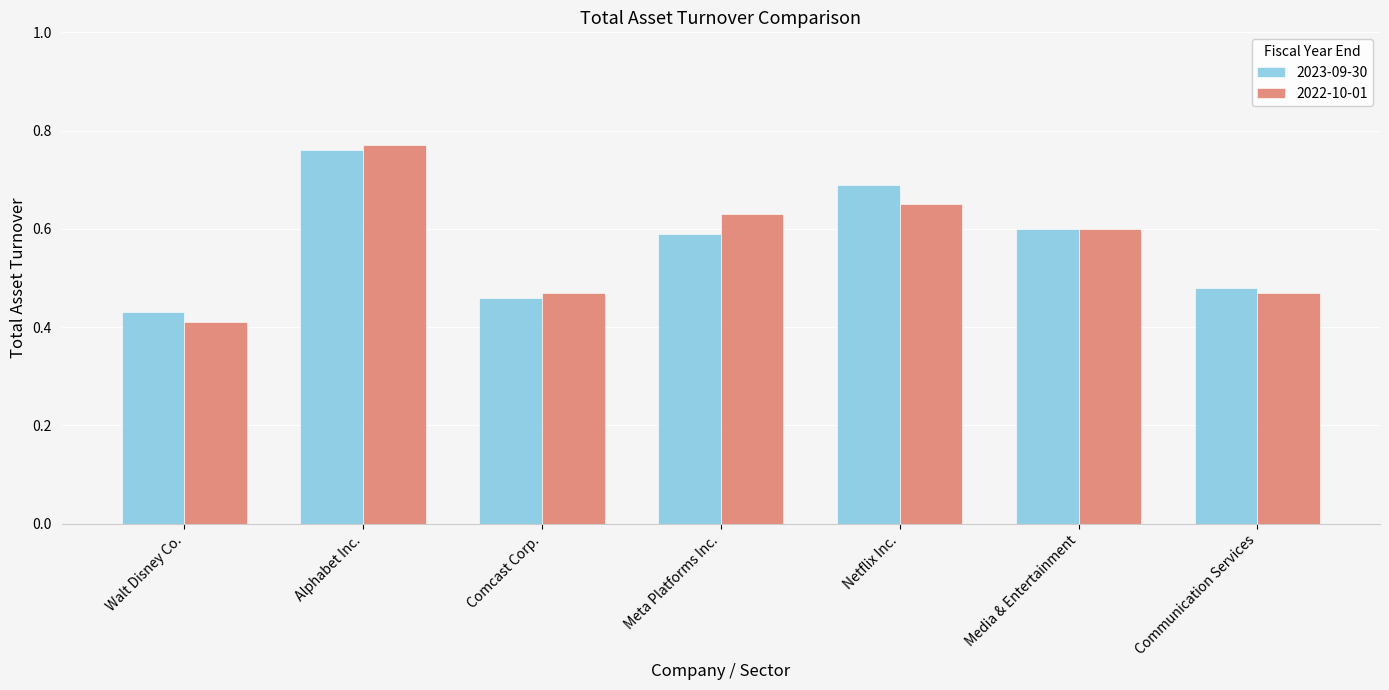

What is the sum of all 2023-09-30 values?

4.0